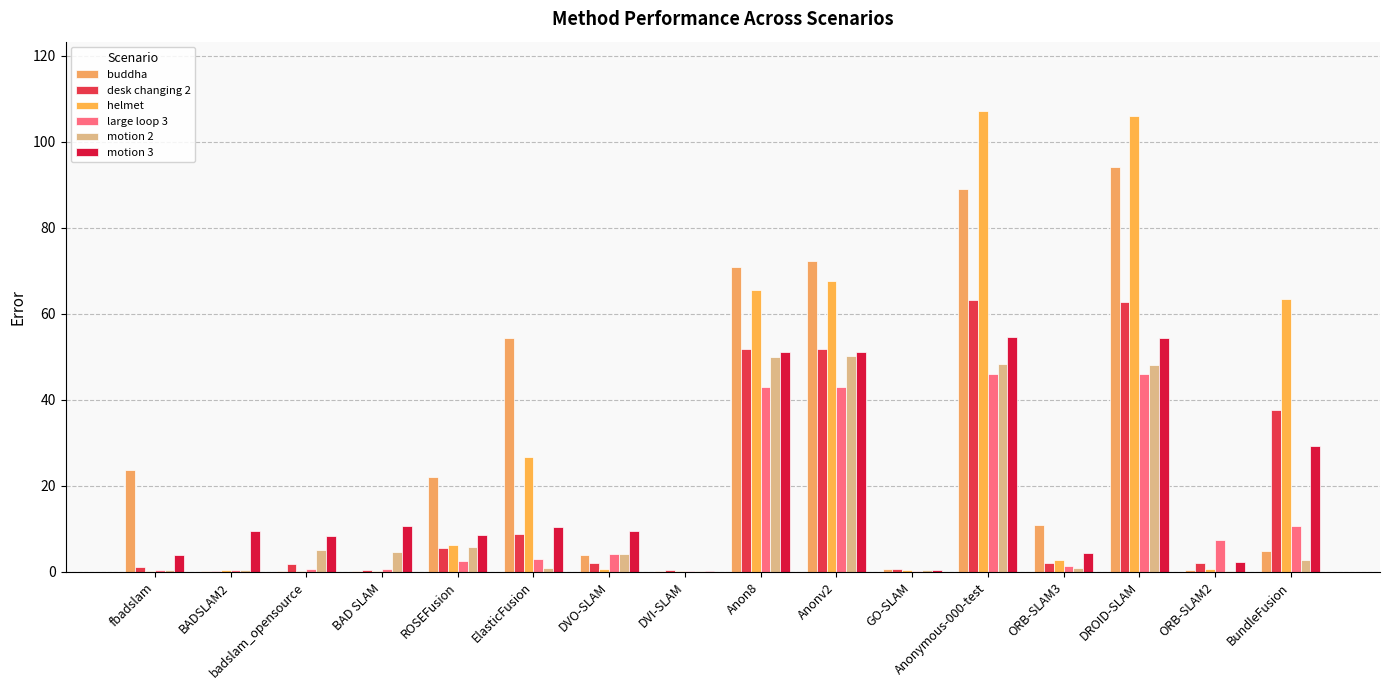

Are the bars horizontal?

No